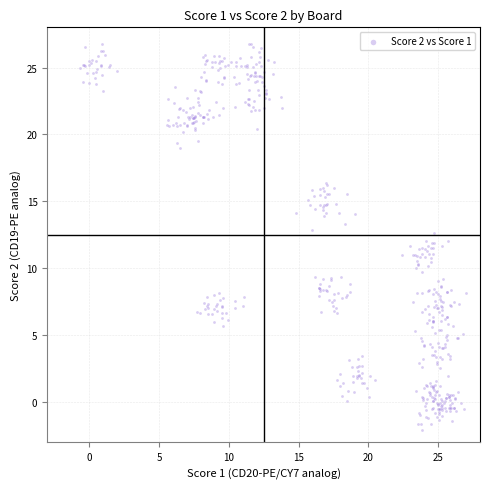

What is the range of Y values (max minus min)?

30.2